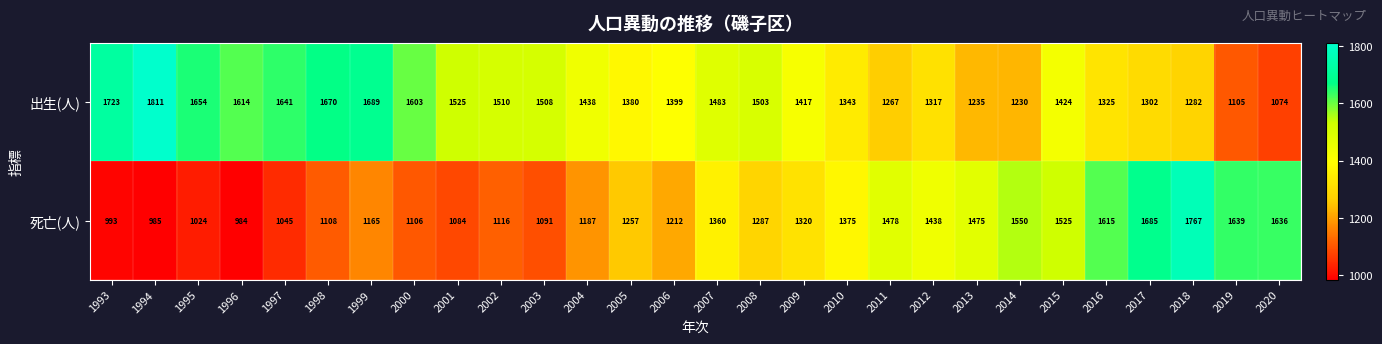

List the labels in order of 死亡(人) value, largest first.

2018, 2017, 2019, 2020, 2016, 2014, 2015, 2011, 2013, 2012, 2010, 2007, 2009, 2008, 2005, 2006, 2004, 1999, 2002, 1998, 2000, 2003, 2001, 1997, 1995, 1993, 1994, 1996